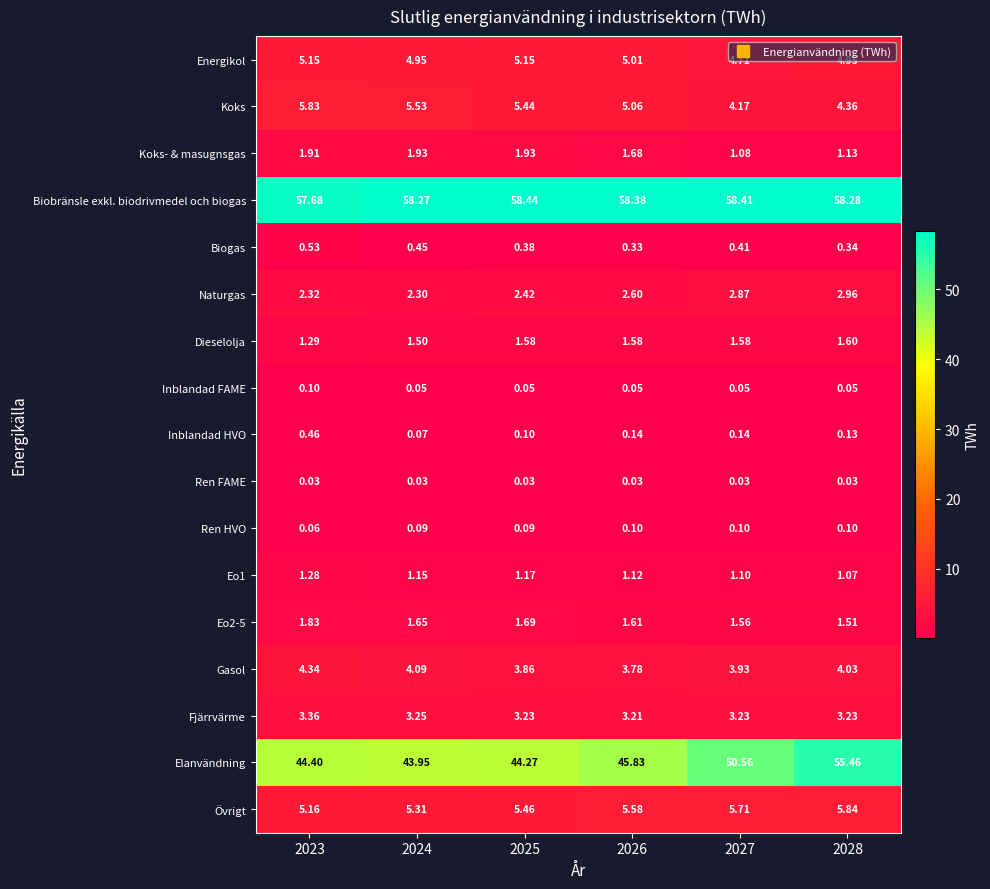

Between 2026 and 2027, which series saw the biggest shift?

Elanvändning